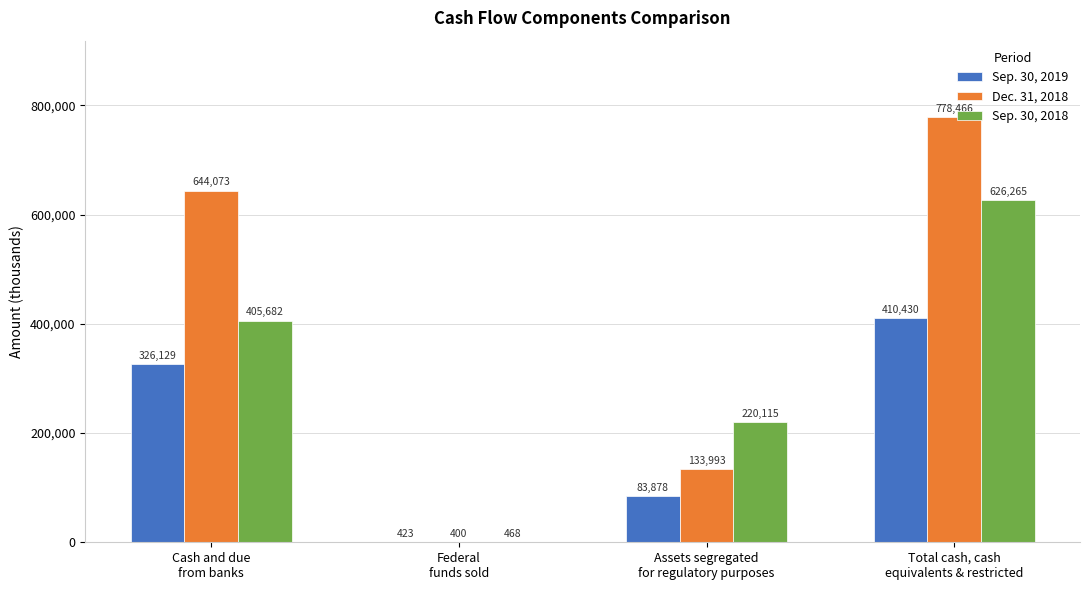

What is the average value of the Sep. 30, 2019 series?

205215